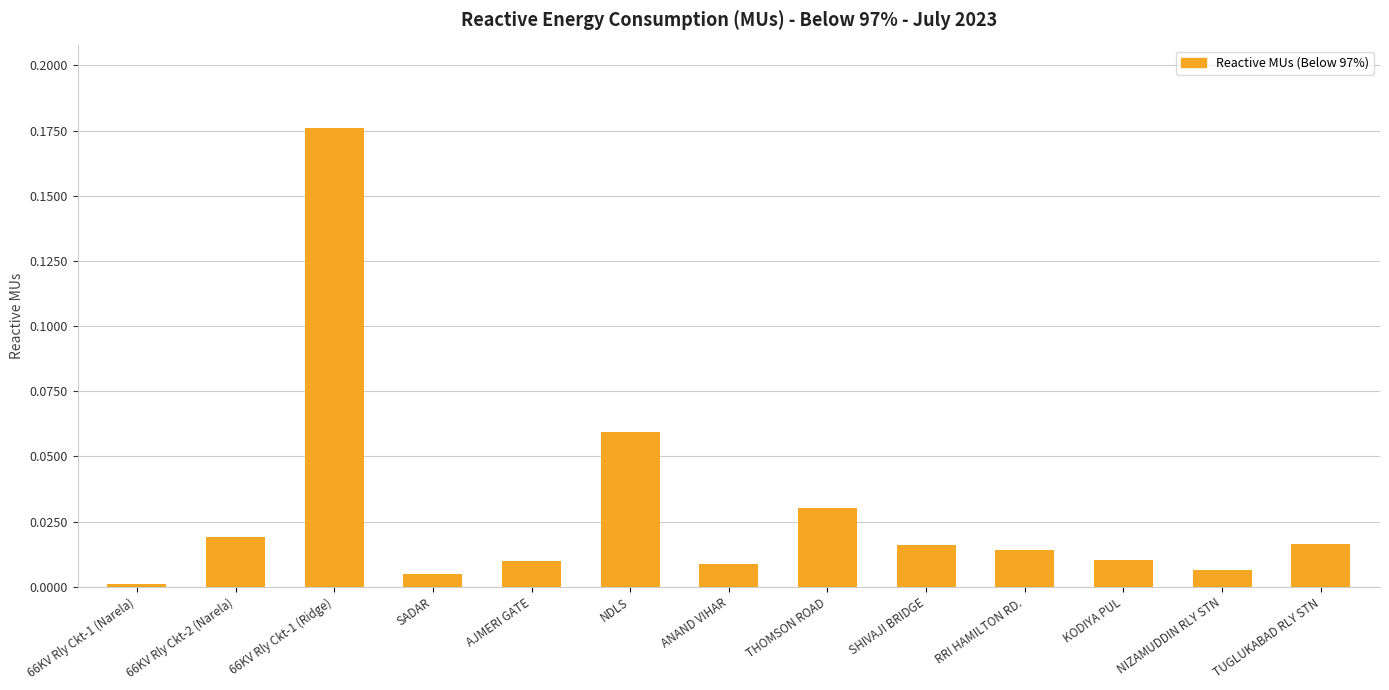

Between 66KV Rly Ckt-1 (Narela) and SADAR, which is larger?

SADAR